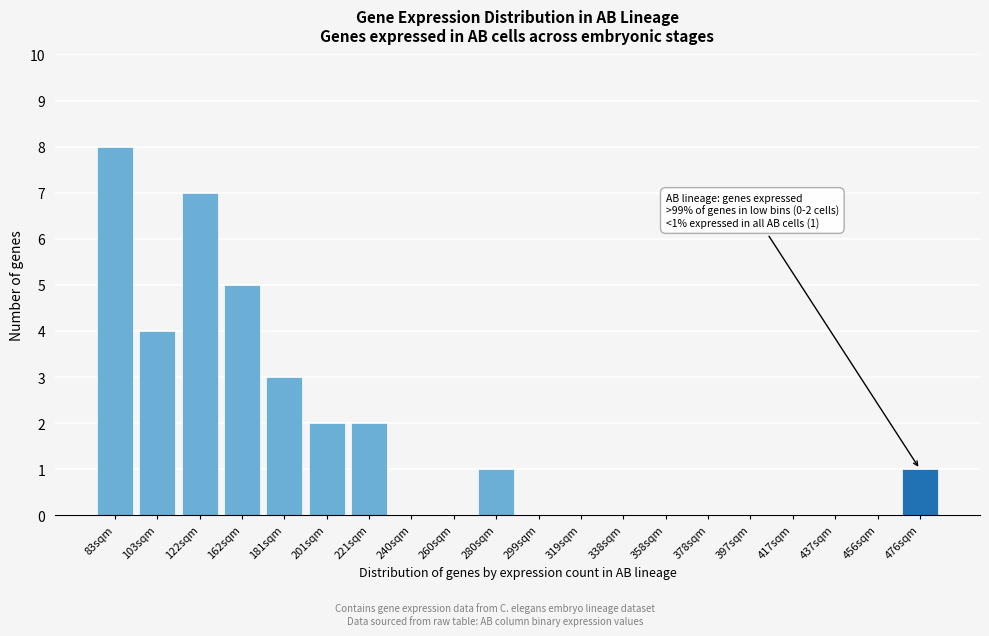

Reading left to right, extract all data points from this chart.

83sqm=8	103sqm=4	122sqm=7	162sqm=5	181sqm=3	201sqm=2	221sqm=2	240sqm=0	260sqm=0	280sqm=1	299sqm=0	319sqm=0	338sqm=0	358sqm=0	378sqm=0	397sqm=0	417sqm=0	437sqm=0	456sqm=0	476sqm=1